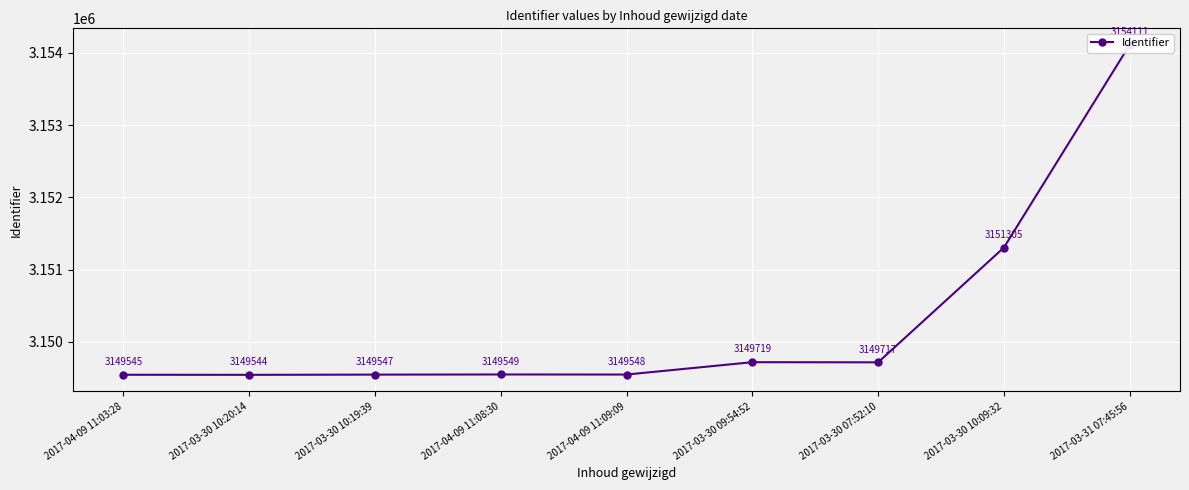

Which category has the highest value across all series?

2017-03-31 07:45:56